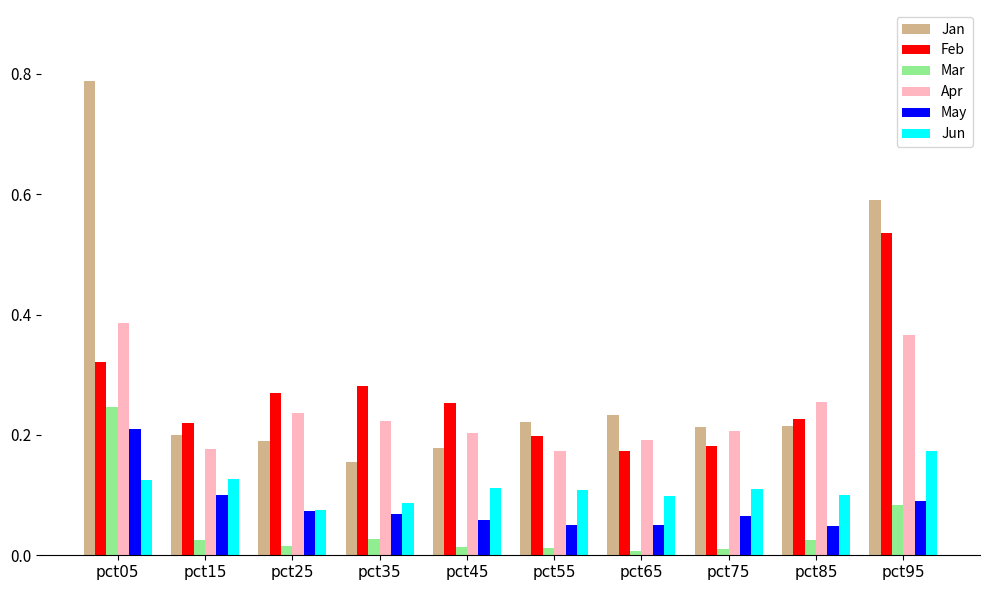

Which label corresponds to the largest value in the chart?

pct05